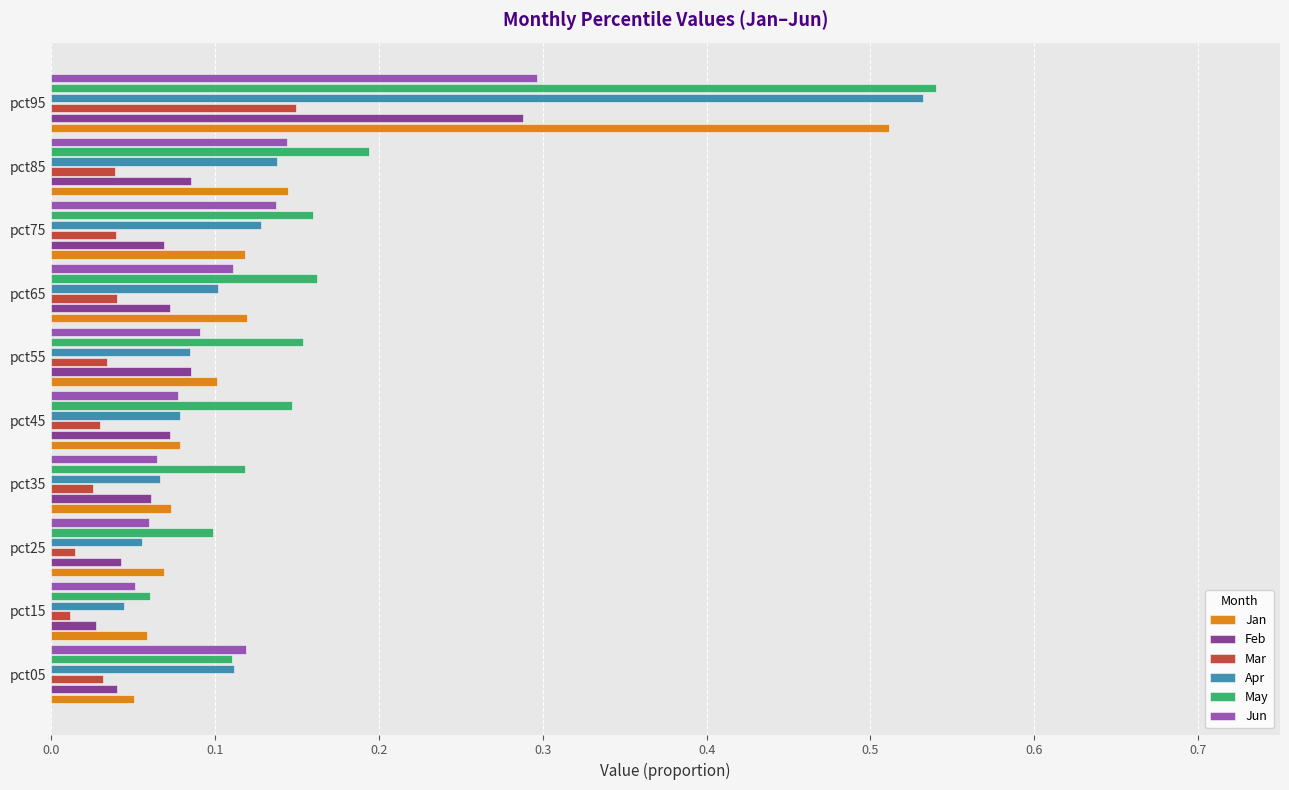

At which label does Mar reach its peak?

pct95